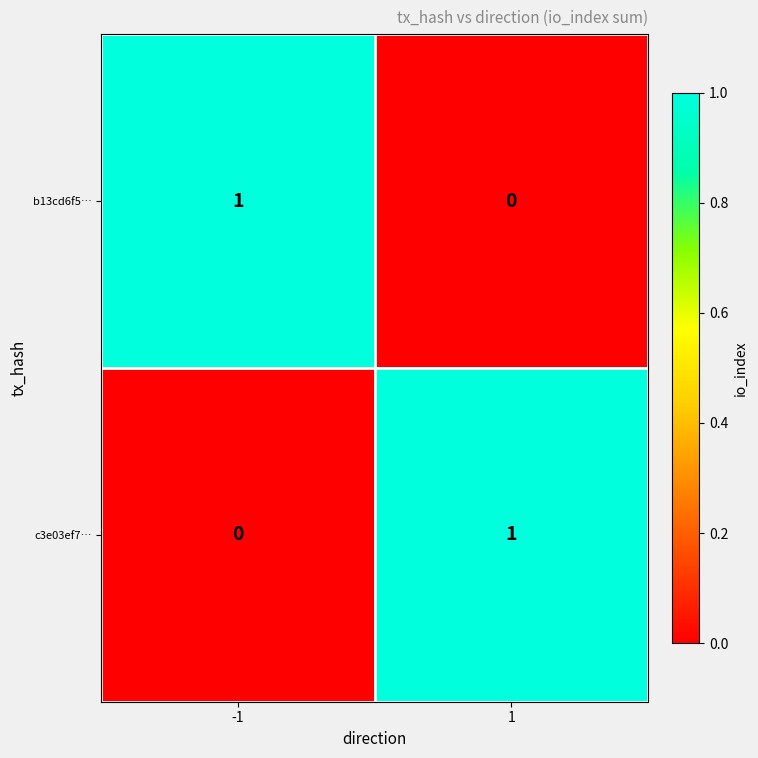

Rank the series at -1 from highest to lowest value.

b13cd6f5…, c3e03ef7…